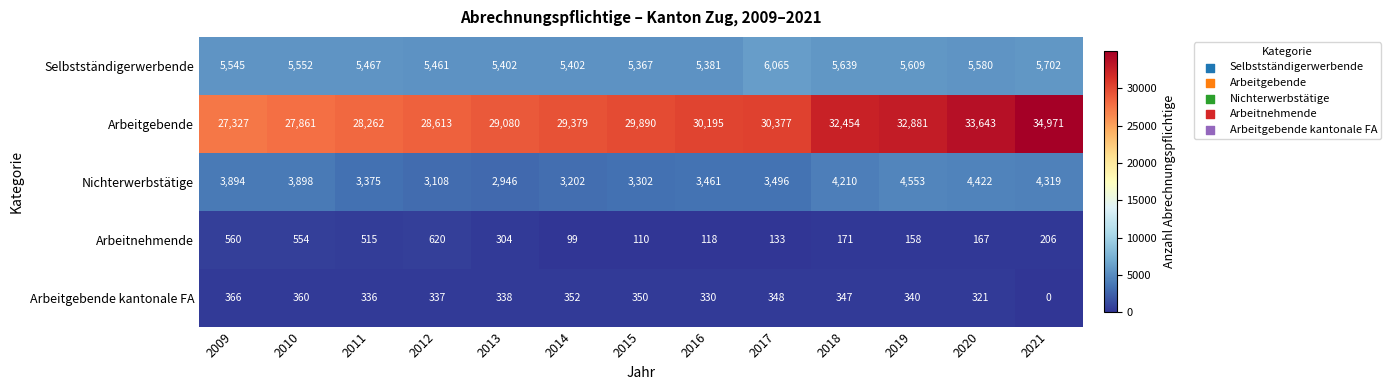

Which label corresponds to the smallest value in the chart?

2021